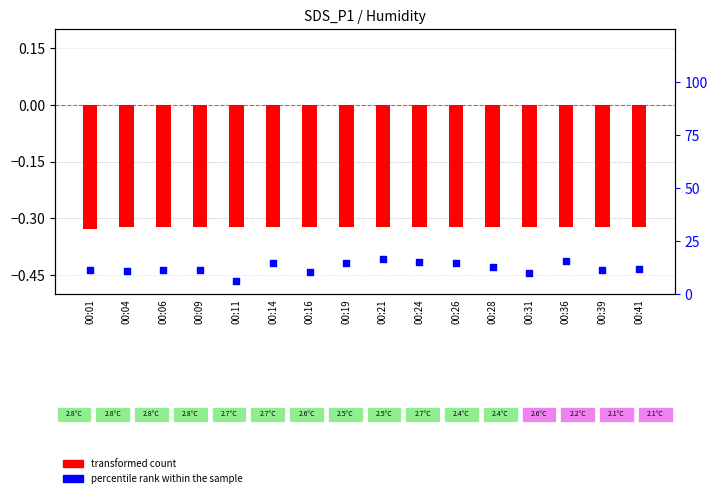

Is the value of percentile rank within the sample at 00:39 greater than the value of transformed count at 00:04?

Yes